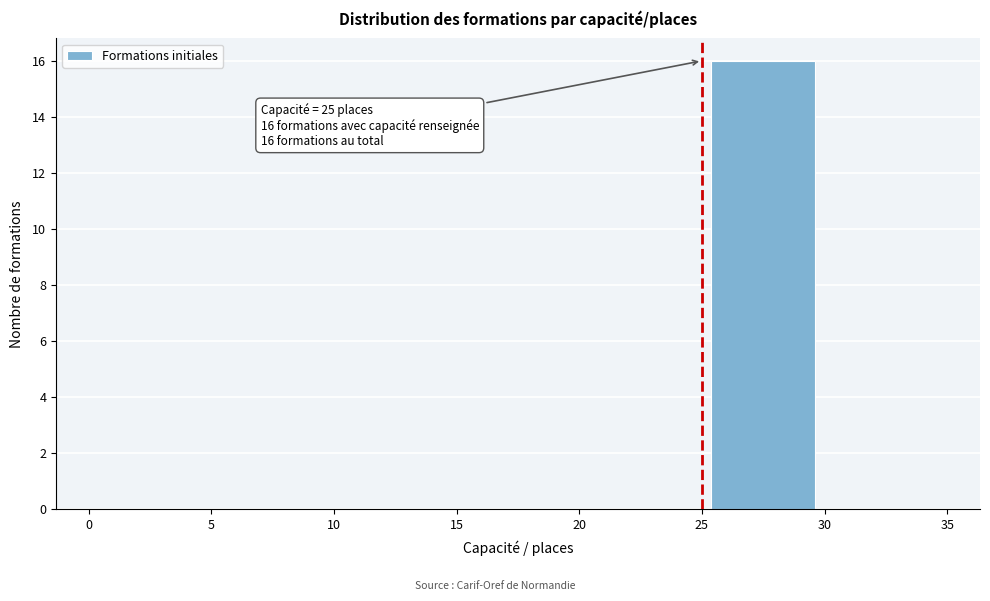

Which range on the x-axis has the tallest bar?

25 to 30